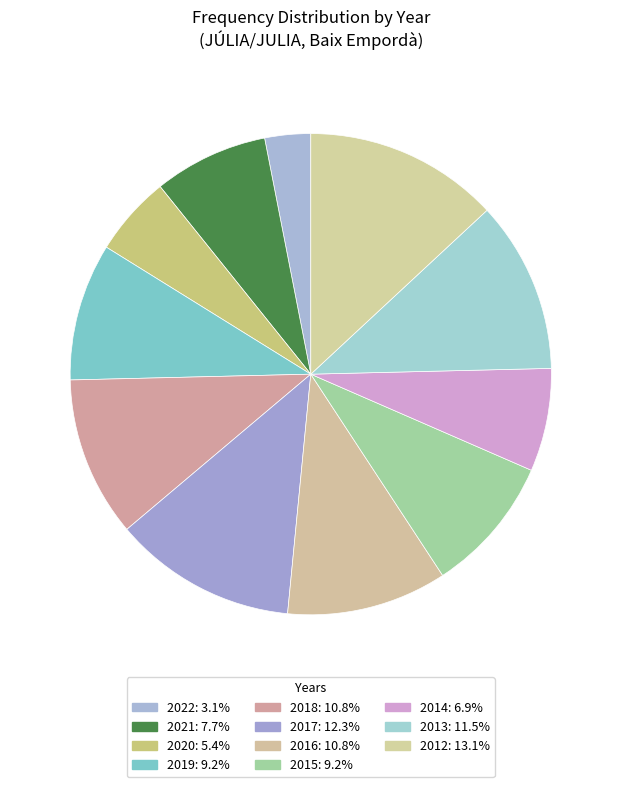

Is it true that 2022 is 17% of the pie?

False